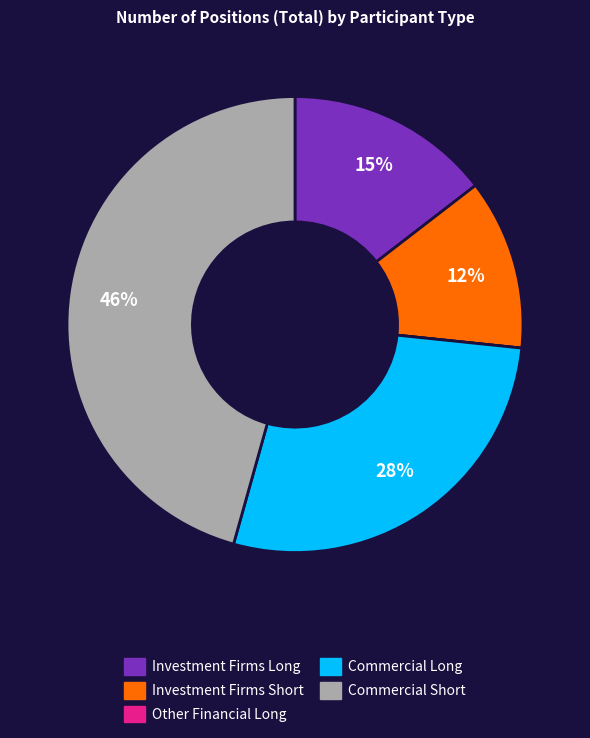

Is there any slice that represents more than half of the pie?

No